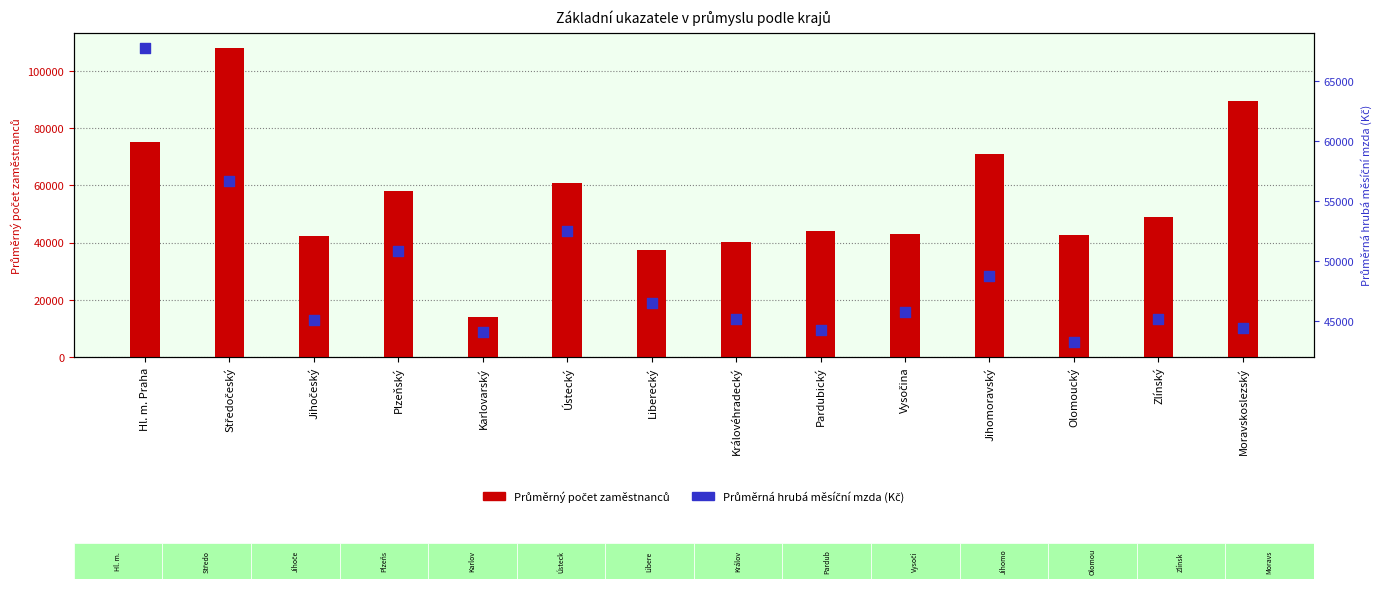

Which series reaches the maximum Y coordinate?

Průměrný počet zaměstnanců